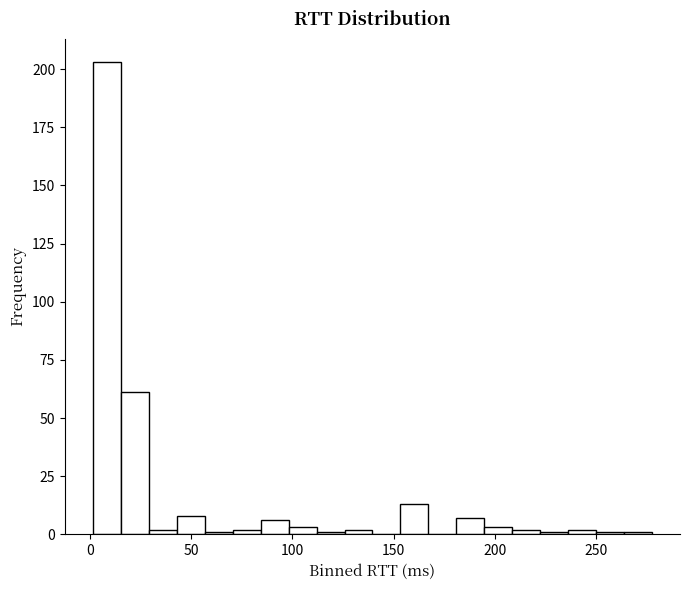

Around what value on the x-axis is the tallest bar? Give the approximate position of its centre, as read against the axis.

10